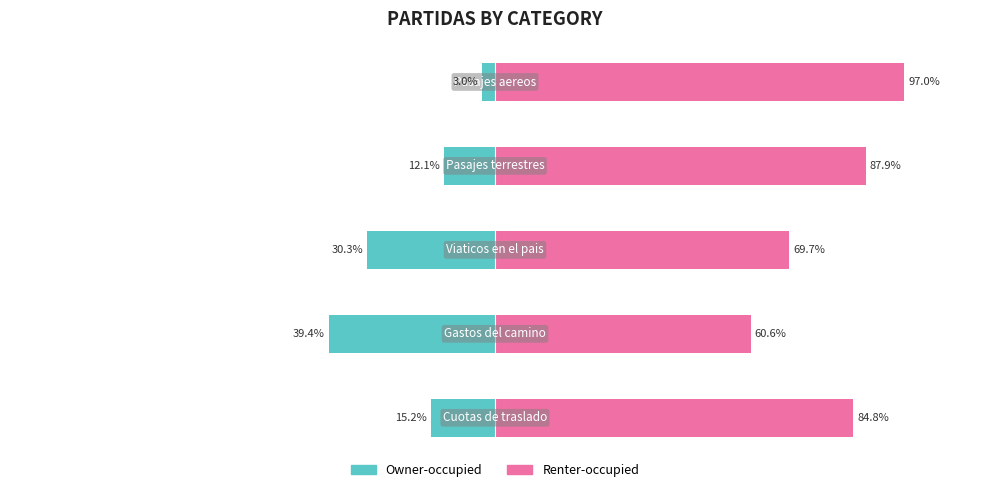

List the series in order of their peak value, lowest first.

Owner-occupied, Renter-occupied